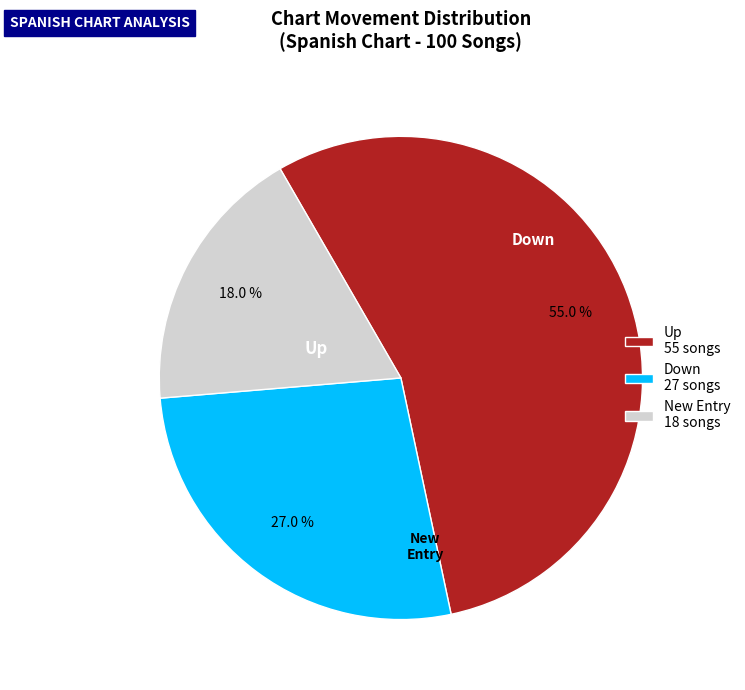

What portion of the pie excludes Up 55 songs?

45.0%